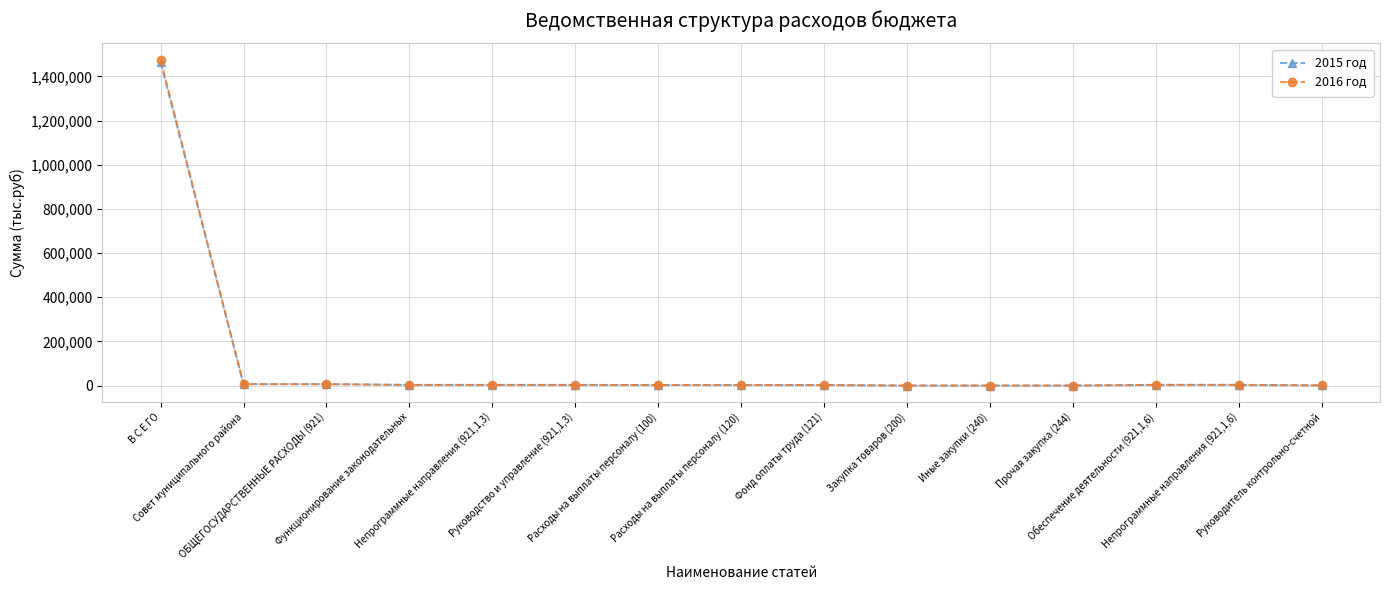

What are all the series names shown in the legend?

2015 год, 2016 год